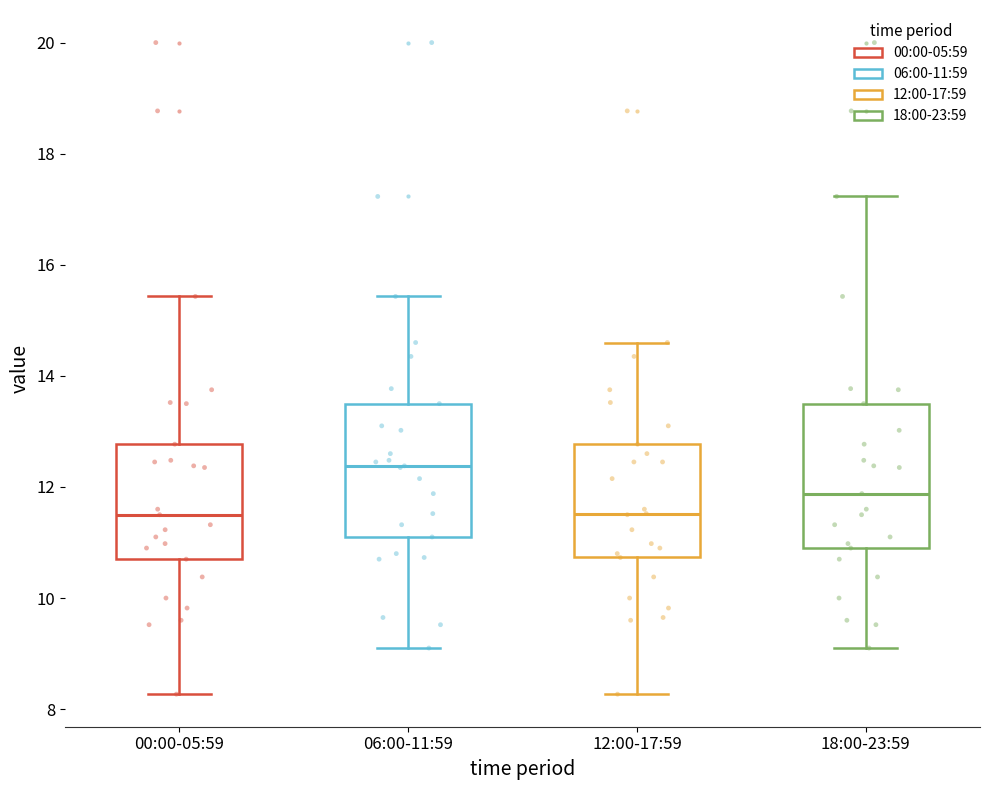

Reading left to right, transcribe this box plot: for each box, give where its median line is, the range the box spans, and where its two whiskers end, as read against the y-axis. The values are not printed on the chart, so give them approximately, as read against the axis.

00:00-05:59: median 11.6, box 10.8 to 12.8, whiskers 8.2 to 15.4
06:00-11:59: median 12.4, box 11.2 to 13.6, whiskers 9.2 to 15.4
12:00-17:59: median 11.6, box 10.8 to 12.8, whiskers 8.2 to 14.6
18:00-23:59: median 11.8, box 11.0 to 13.6, whiskers 9.2 to 17.2